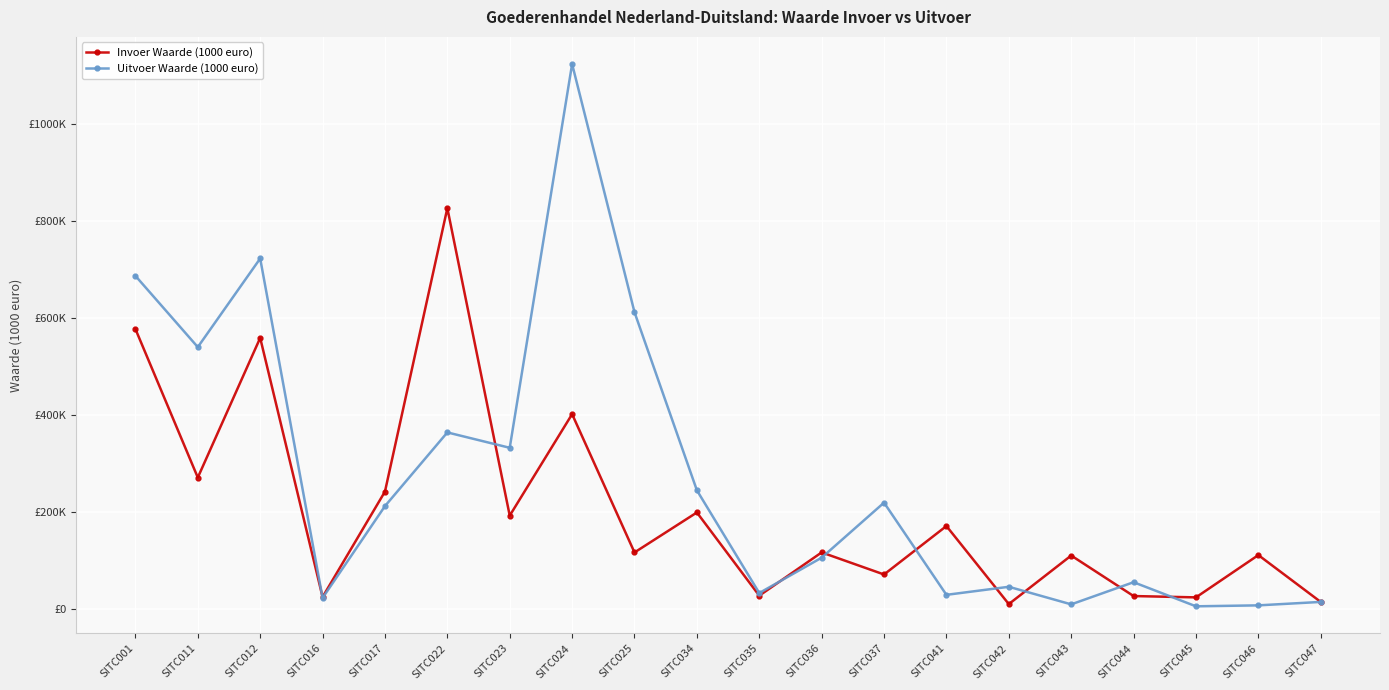

How many times do Uitvoer Waarde (1000 euro) and Invoer Waarde (1000 euro) cross each other?

10